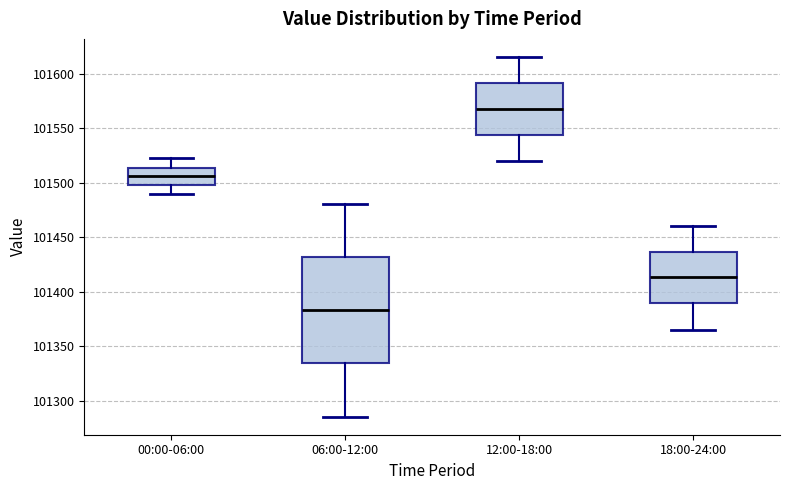

Reading left to right, read every box against the y-axis: the position of its median line, the range the box covers, and the ends of its whiskers. The values are not printed on the chart, so give them approximately, as read against the axis.

00:00-06:00: median 101505, box 101500 to 101515, whiskers 101490 to 101525
06:00-12:00: median 101385, box 101335 to 101430, whiskers 101285 to 101480
12:00-18:00: median 101570, box 101545 to 101590, whiskers 101520 to 101615
18:00-24:00: median 101415, box 101390 to 101435, whiskers 101365 to 101460